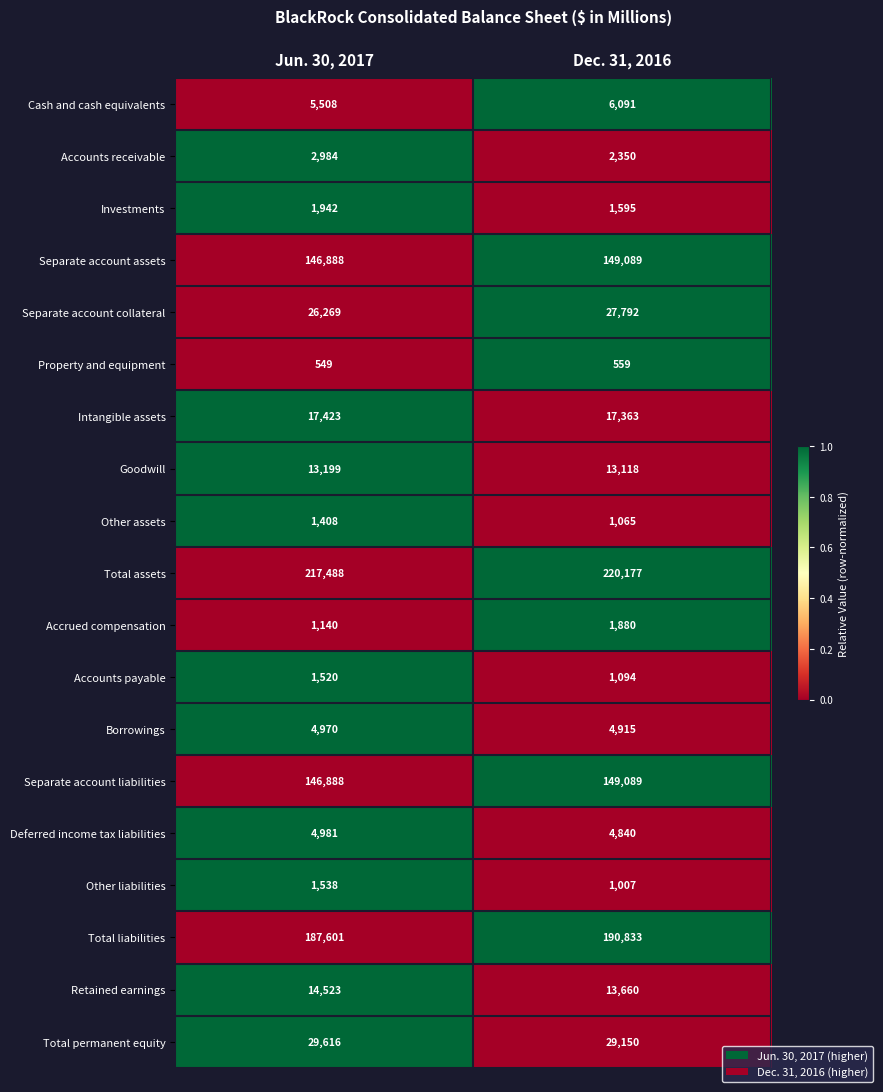

Which series has the widest spread of values?

Total liabilities